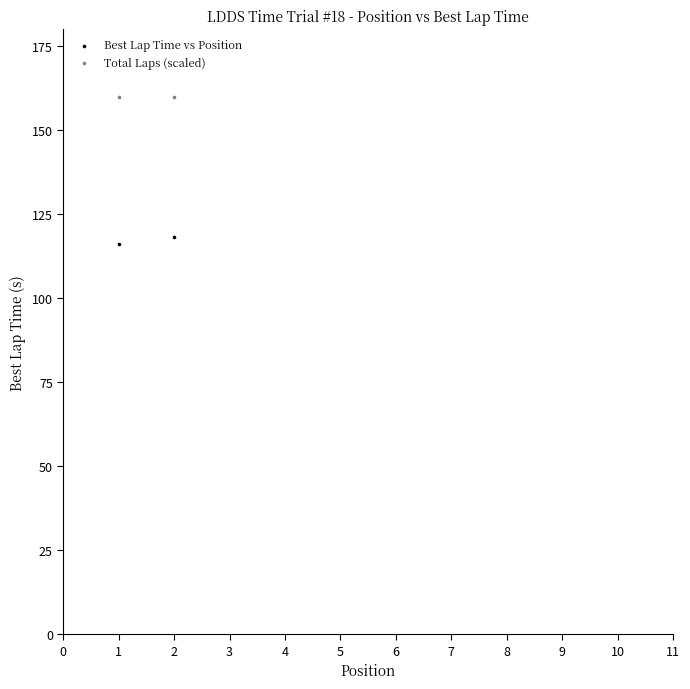

Which series contains the lowest Y value?

Best Lap Time vs Position